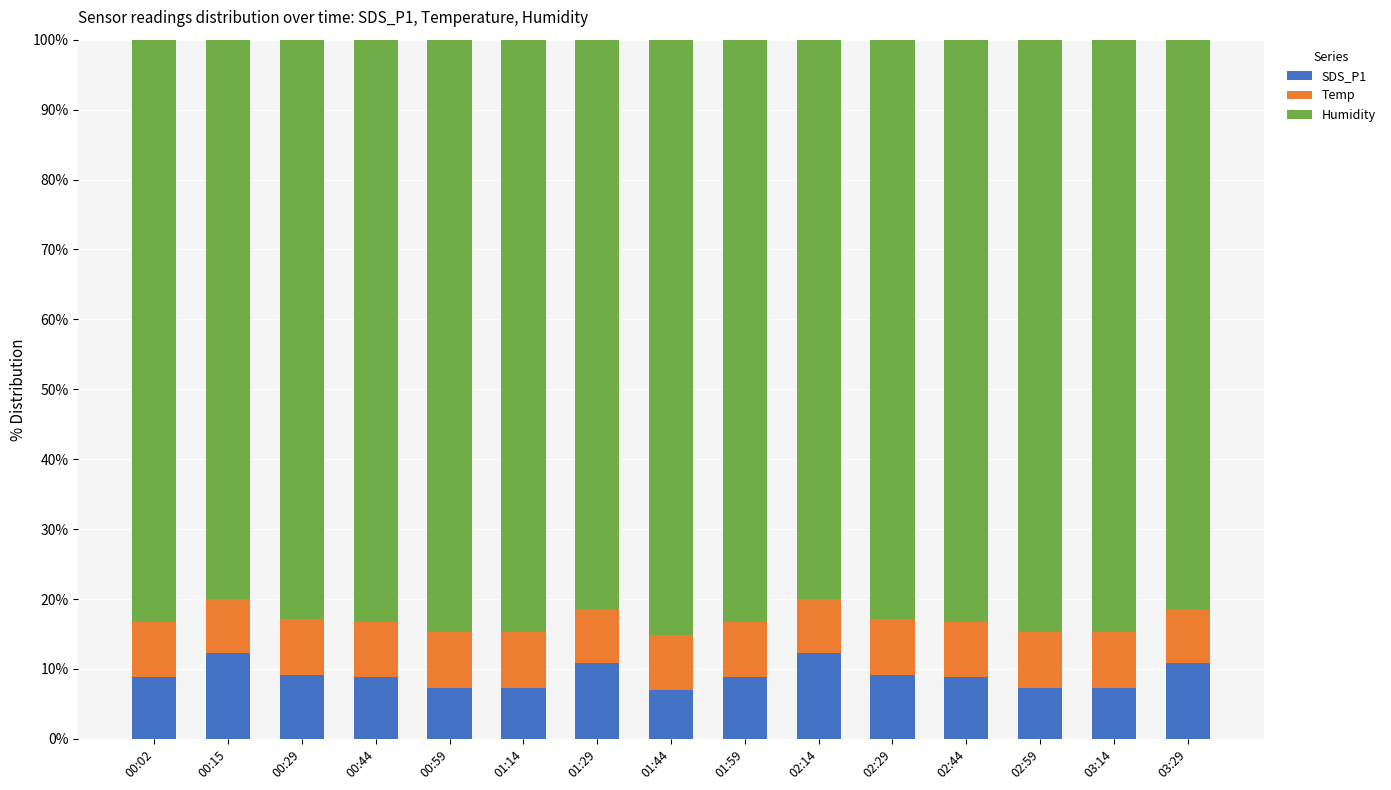

How many bars are there in total?

15